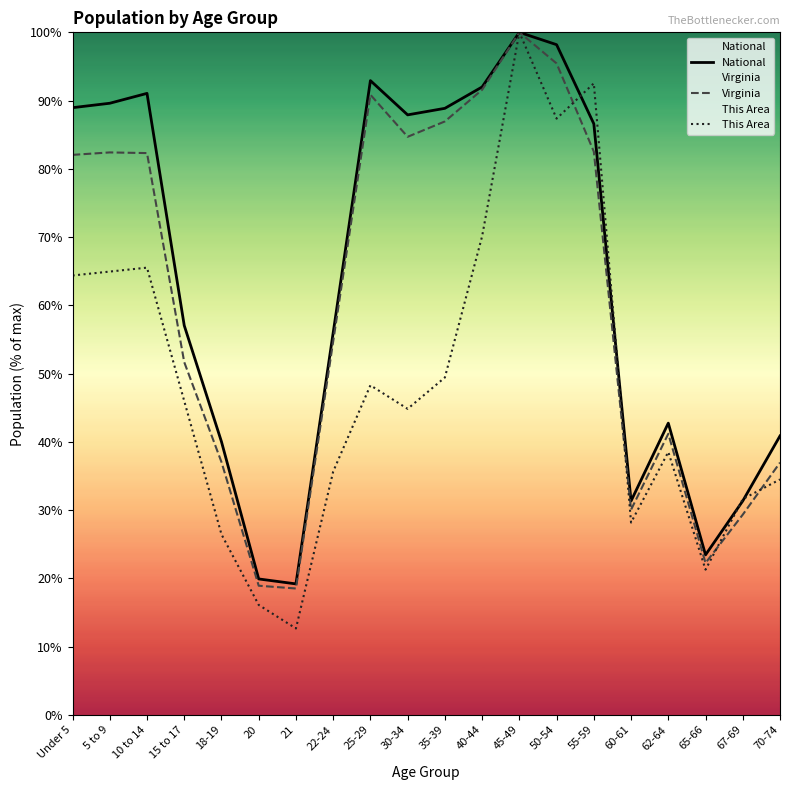

Which has a higher value, 65-66 or 20?

65-66